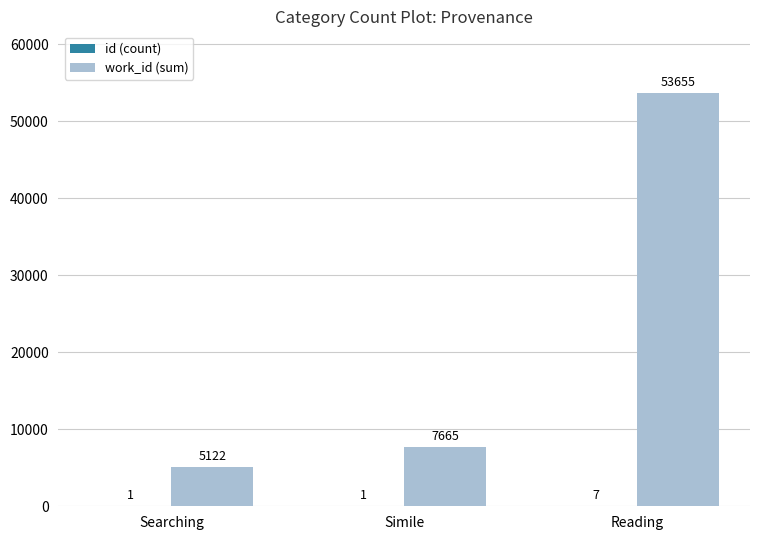

At which category is the sum across all series the highest?

Reading